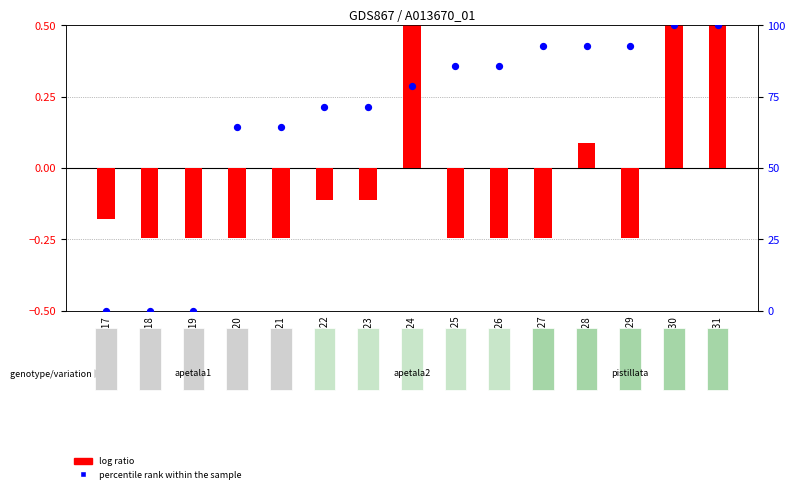

Which series has the largest total across all categories?

percentile rank within the sample